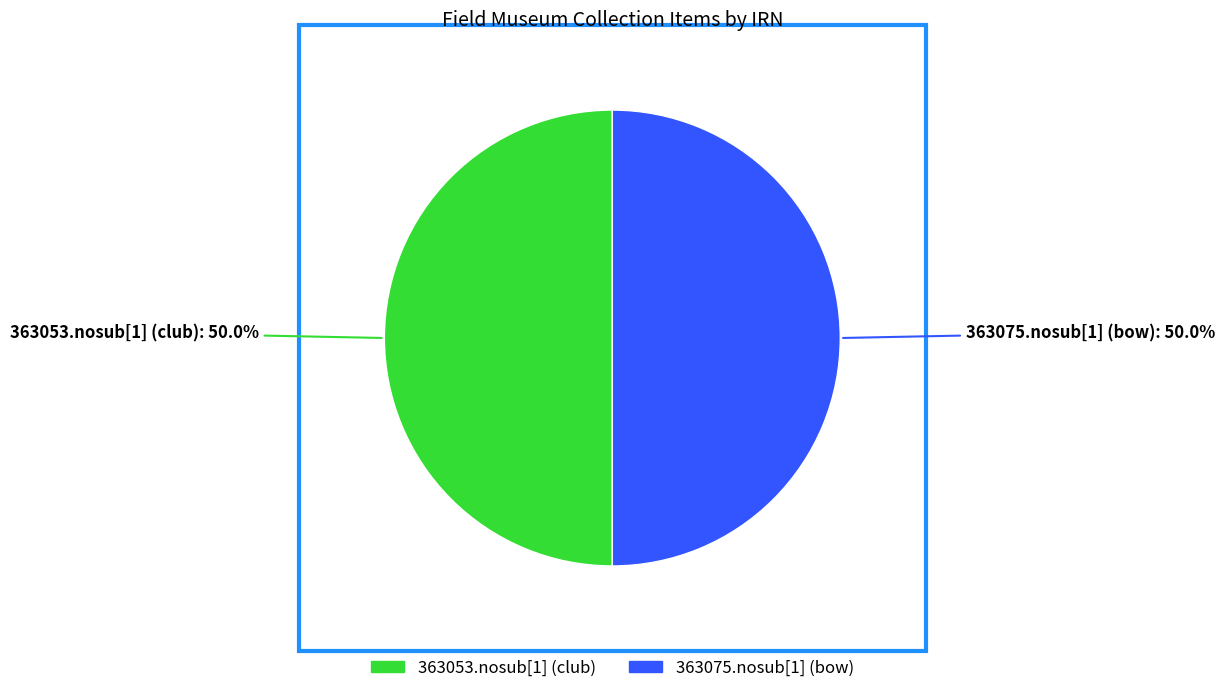

How much of the chart is everything except 363075.nosub[1] (bow)?

50.0%